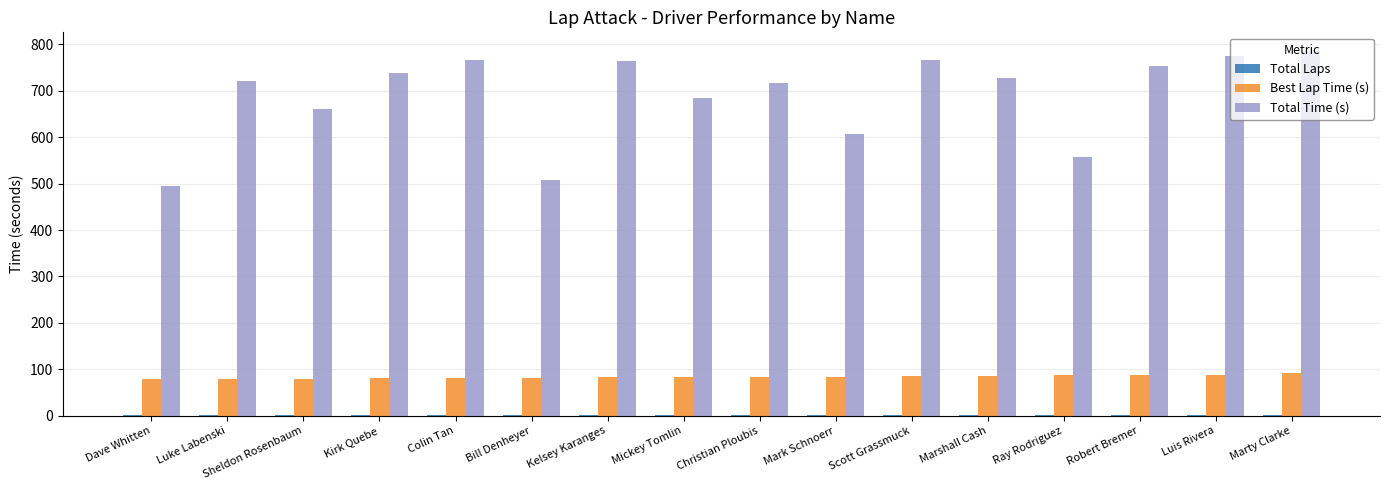

What is the greatest value displayed?

786.9